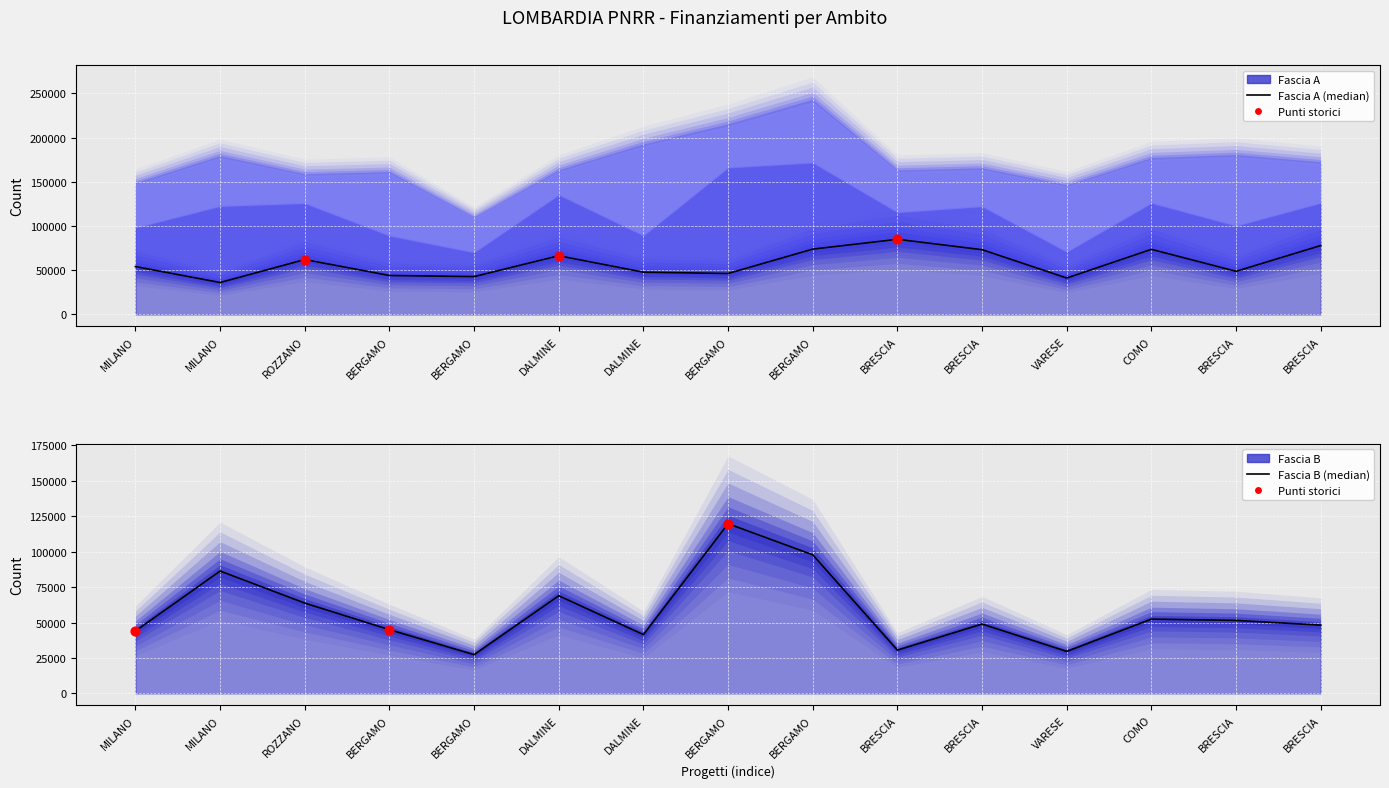

Which series contains the highest Y value?

Fascia B